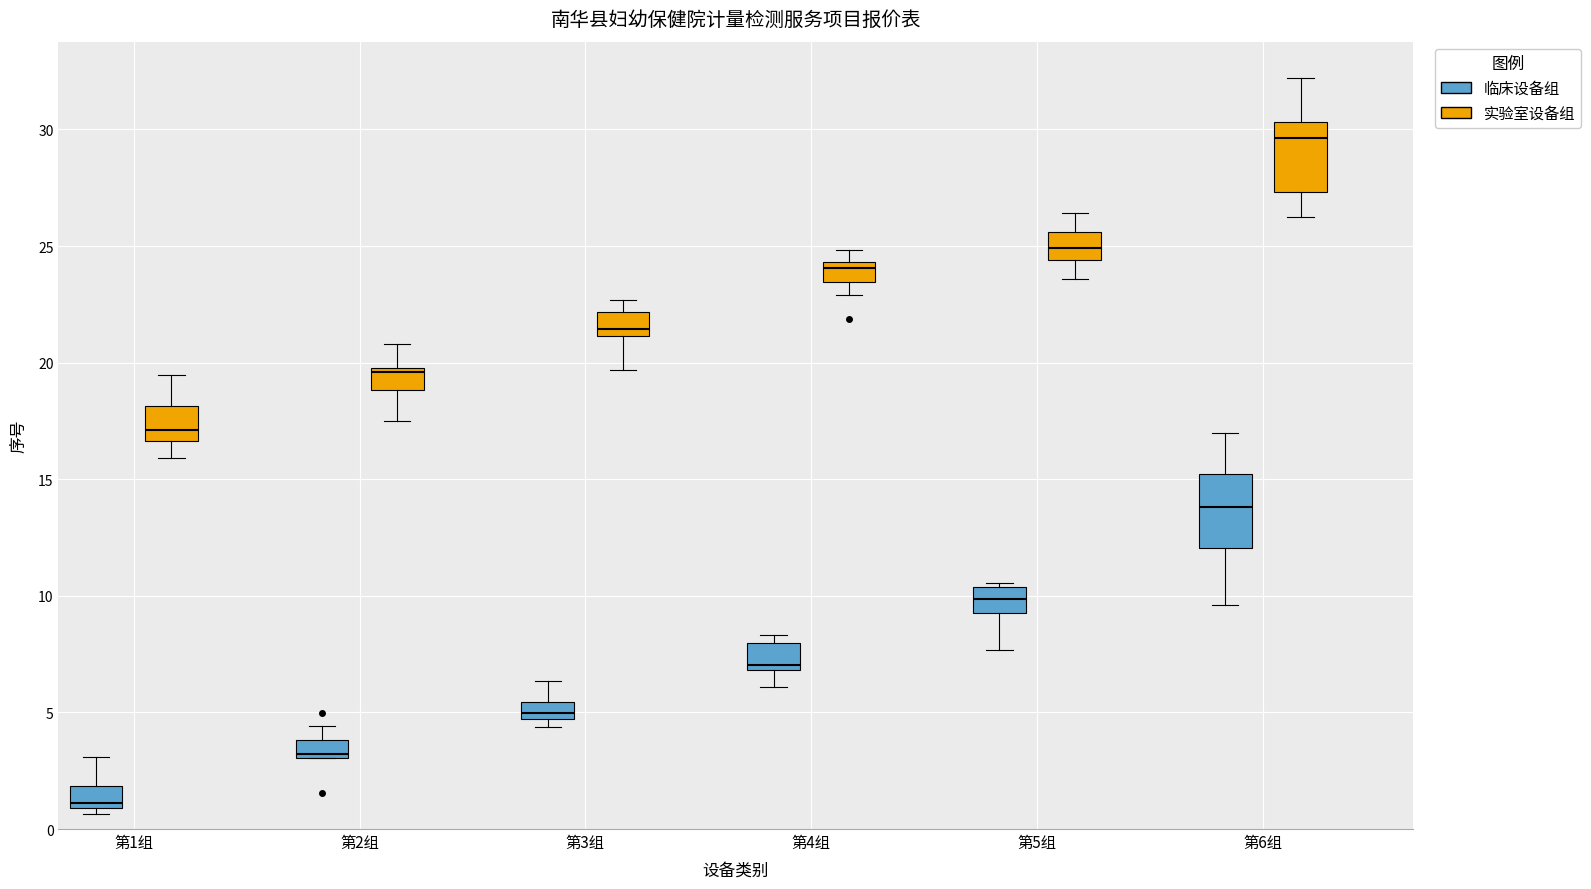

Which box has the highest median line?

第6组 (实验室设备组)